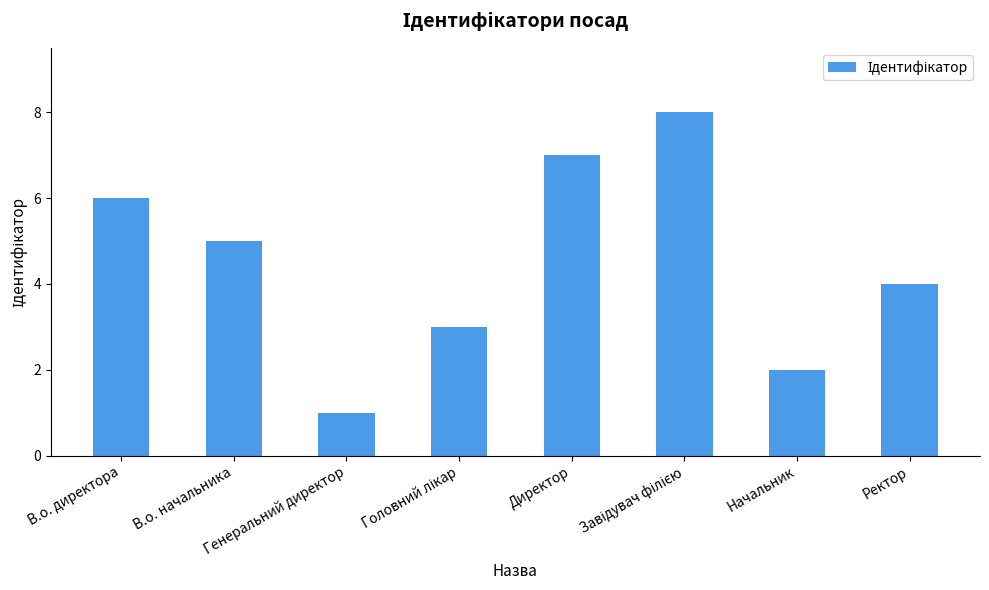

What is the difference between the maximum and minimum values?

7